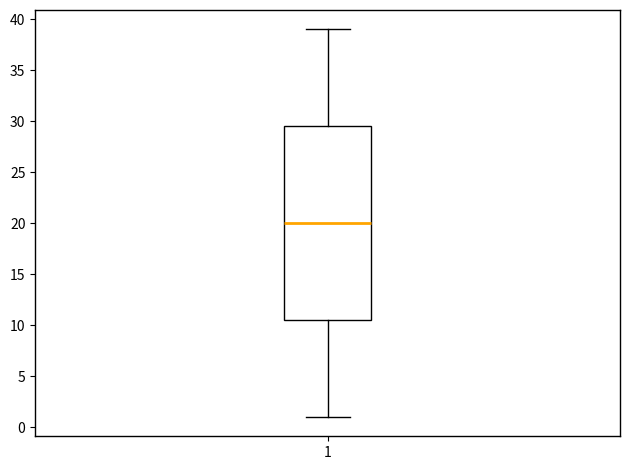

Where does the lower whisker of the box at x = 1 end on the y-axis? The values are not printed on the chart, so give them approximately, as read against the axis.

1.0